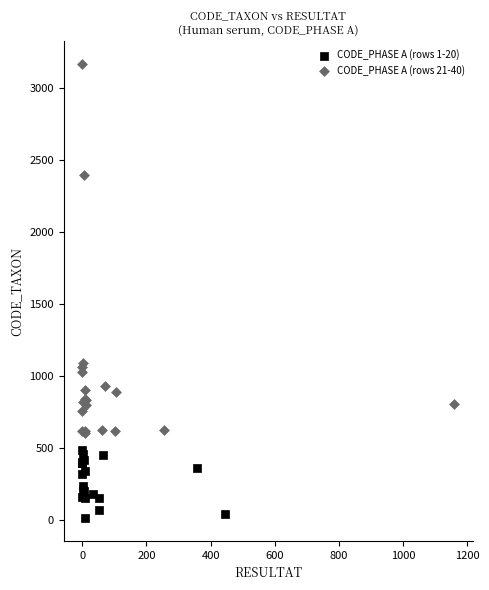

Which series reaches the maximum Y coordinate?

CODE_PHASE A (rows 21-40)